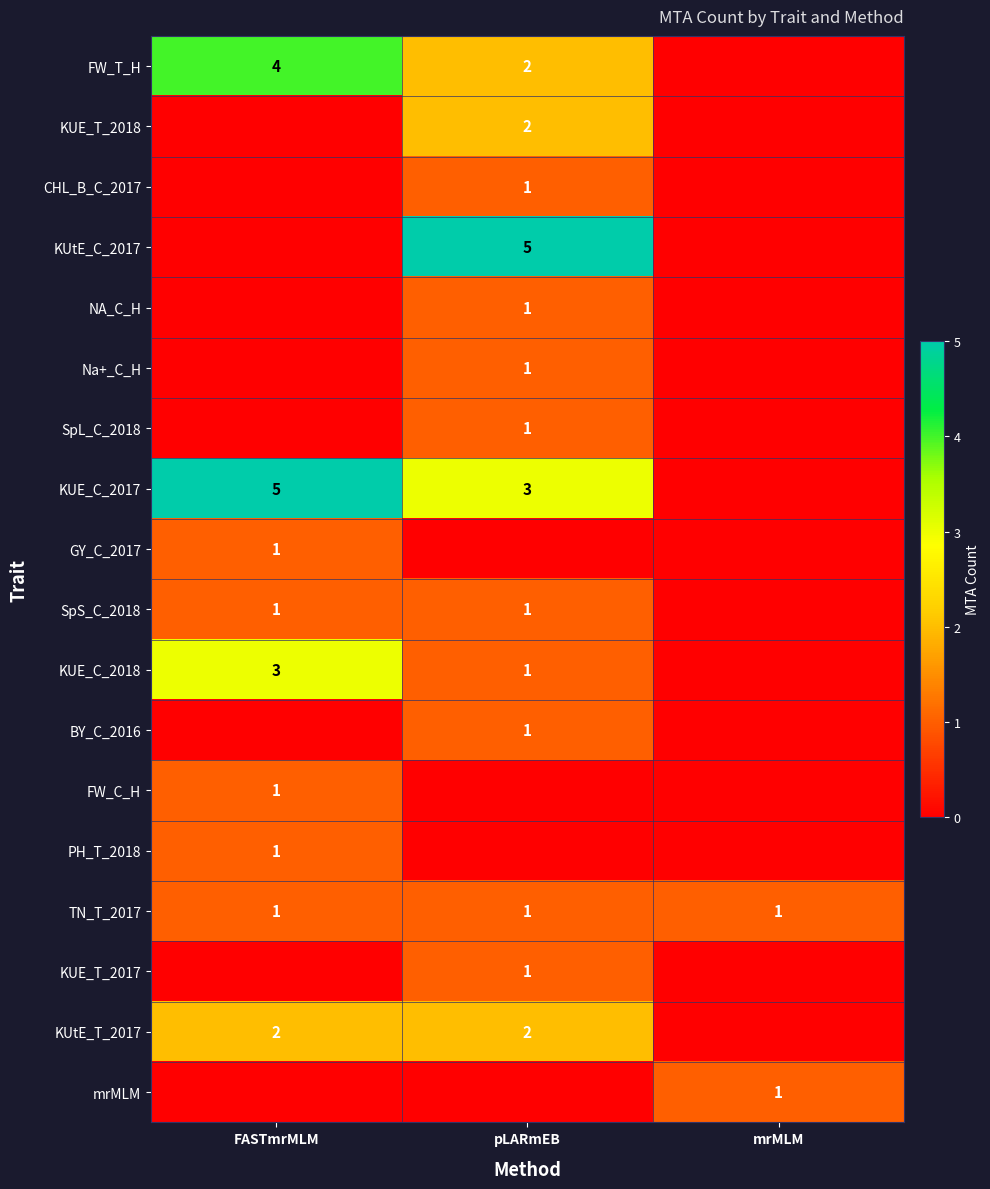

What is the spread (max minus min) of values at pLARmEB?

5